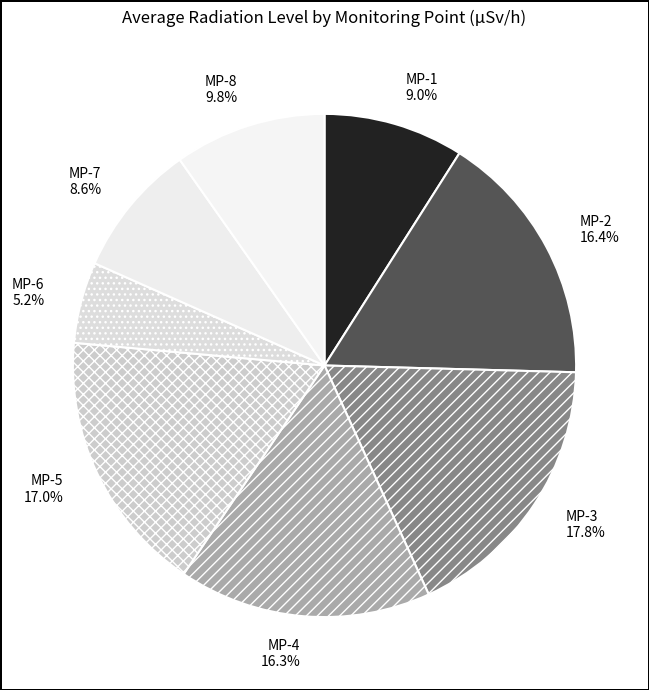

Do MP-7 and MP-6 together represent more than half of the pie?

No